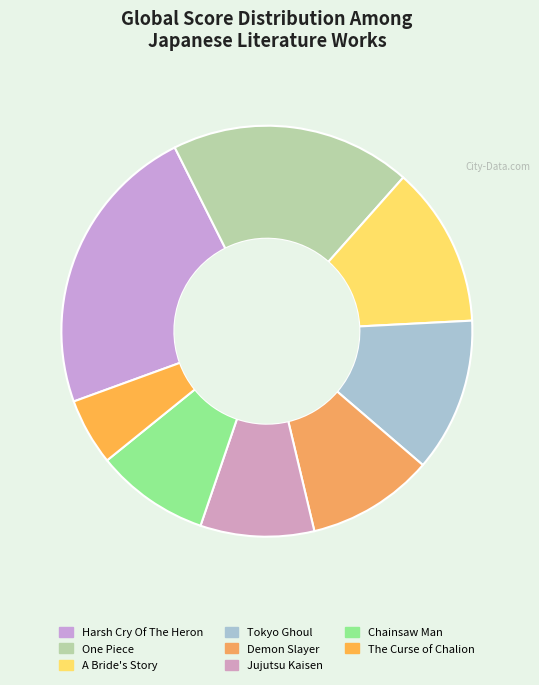

How many segments does this pie chart have?

8